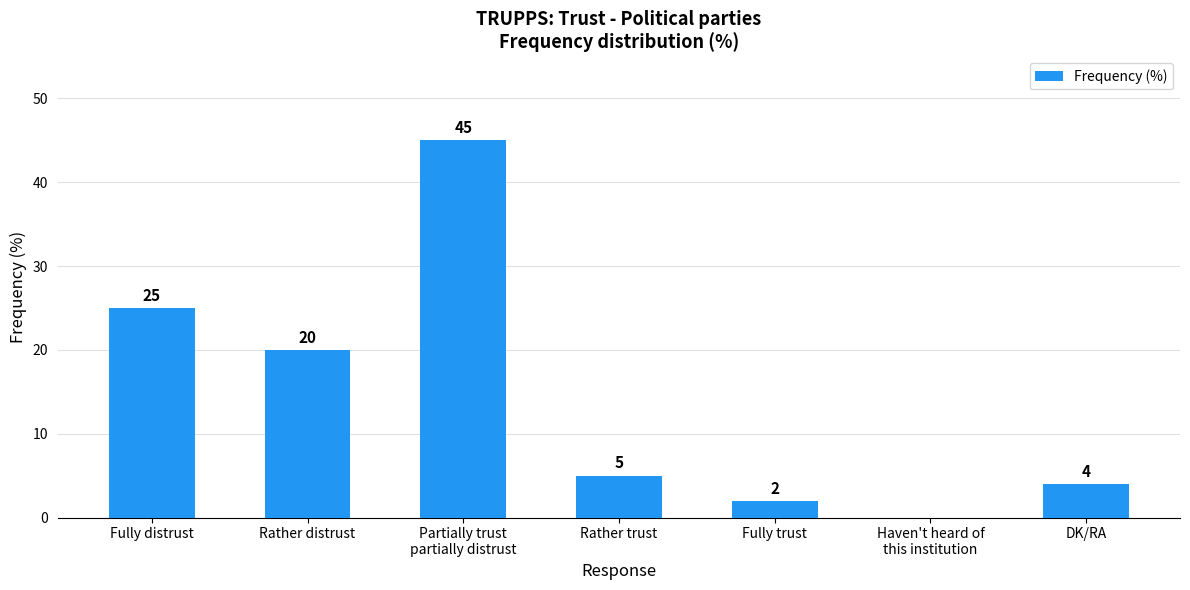

How many series are shown in this chart?

1